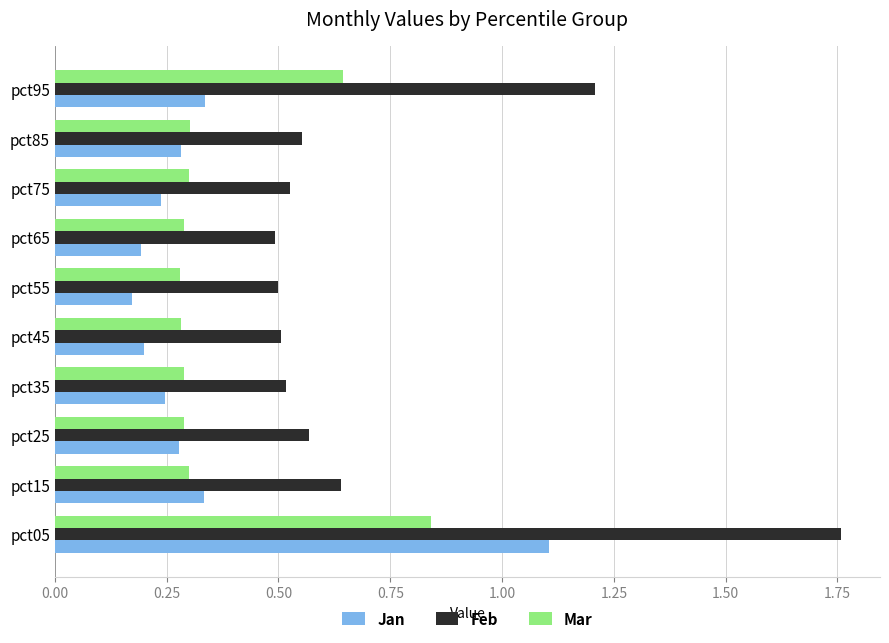

Which series changed the most between pct85 and pct95?

Feb